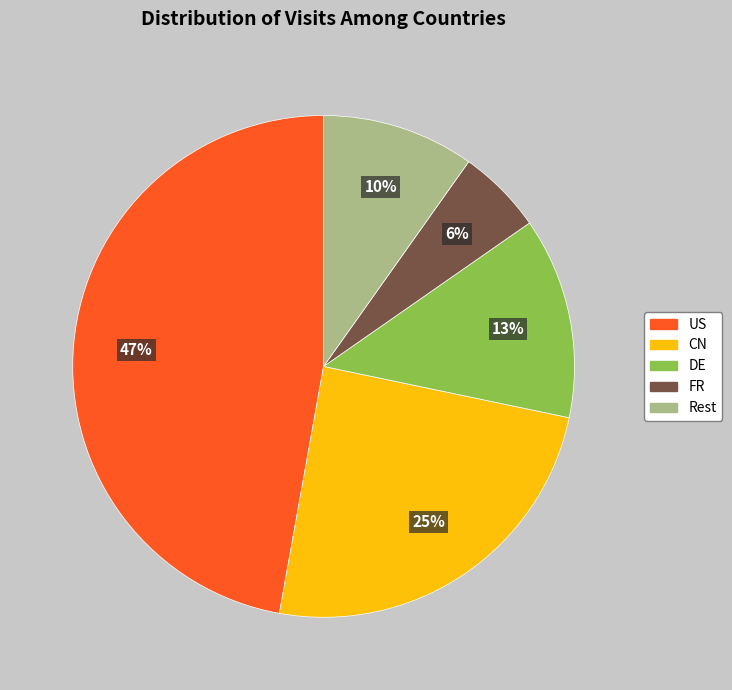

Count the number of slices in the pie.

5